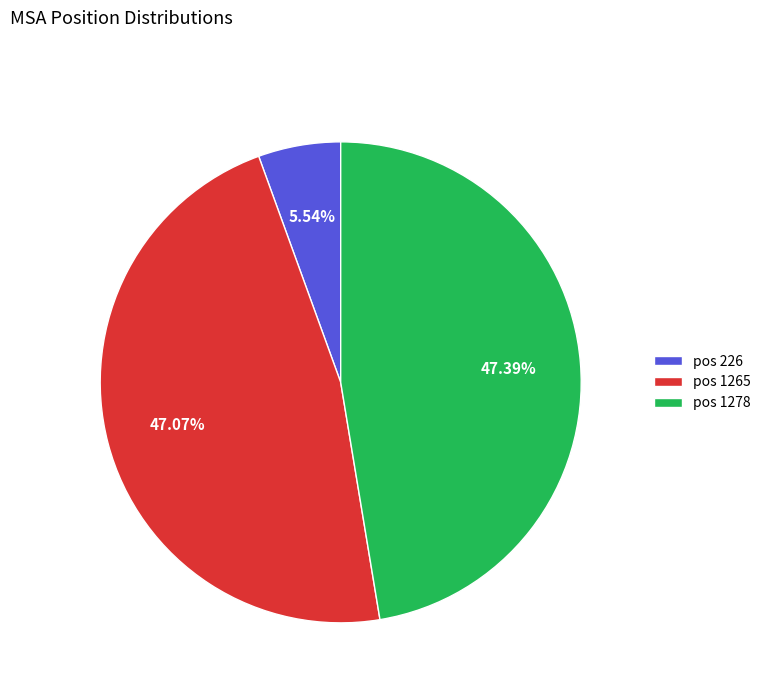

Which has a higher value, pos 1278 or pos 226?

pos 1278